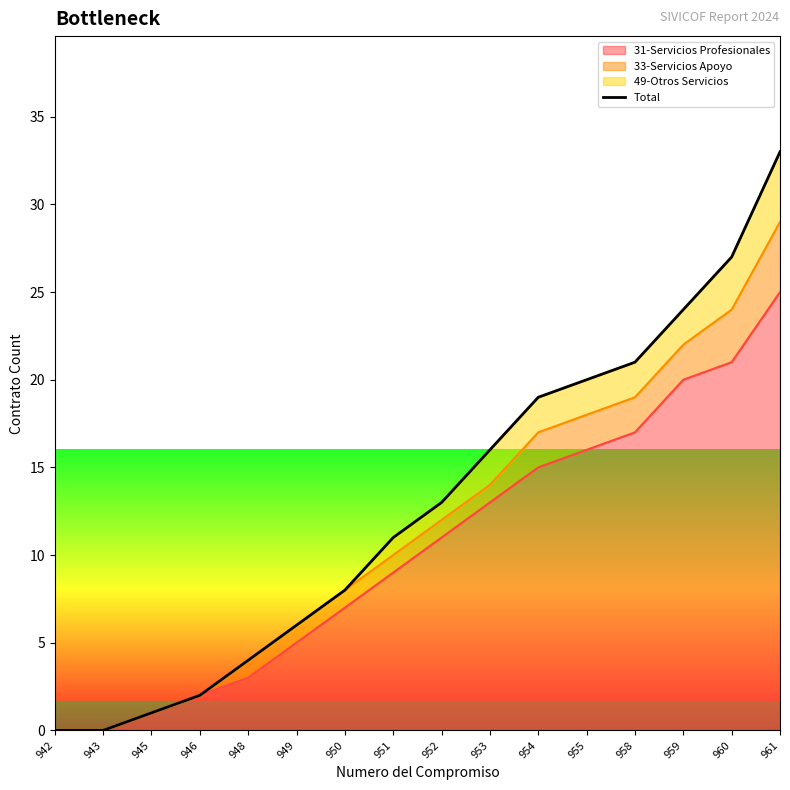

How many values are below 13?

8